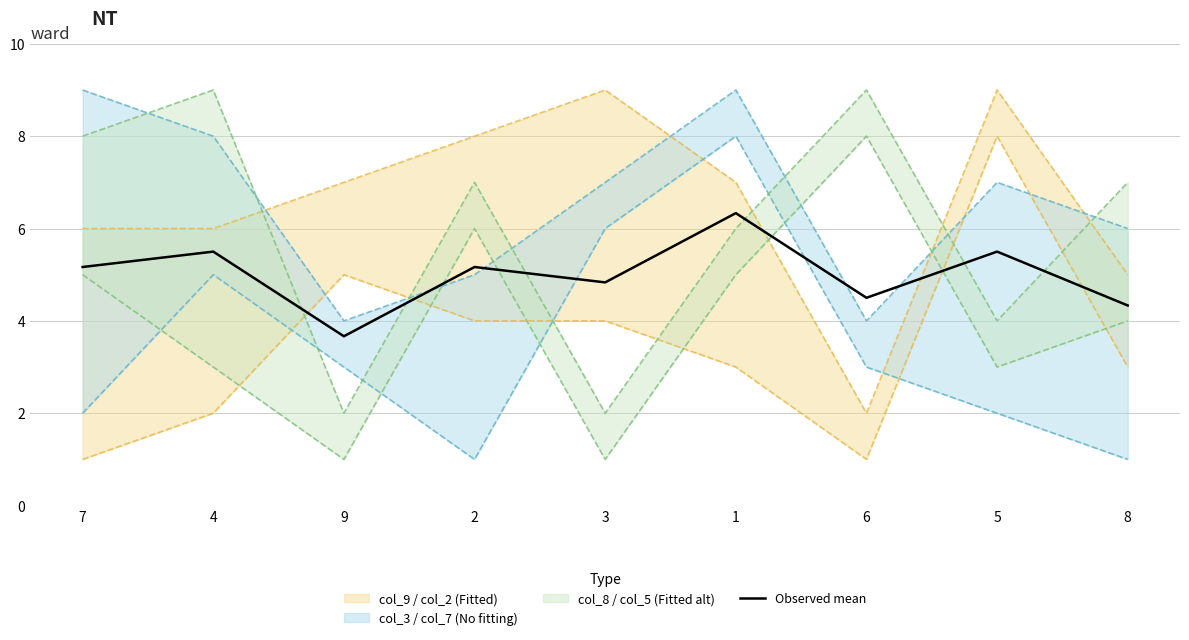

What is the minimum value shown in the chart?

3.7